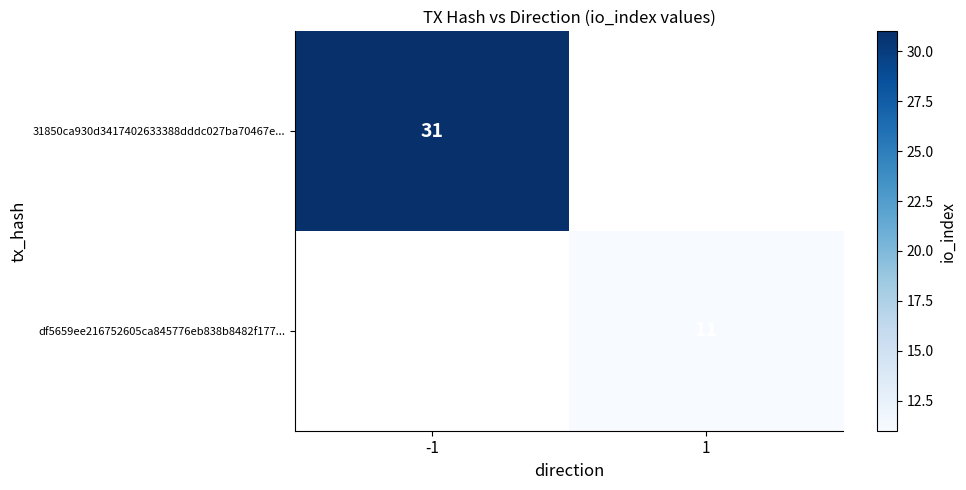

The value of df5659ee216752605ca845776eb838b8482f177... at 1 is 11. True or false?

True